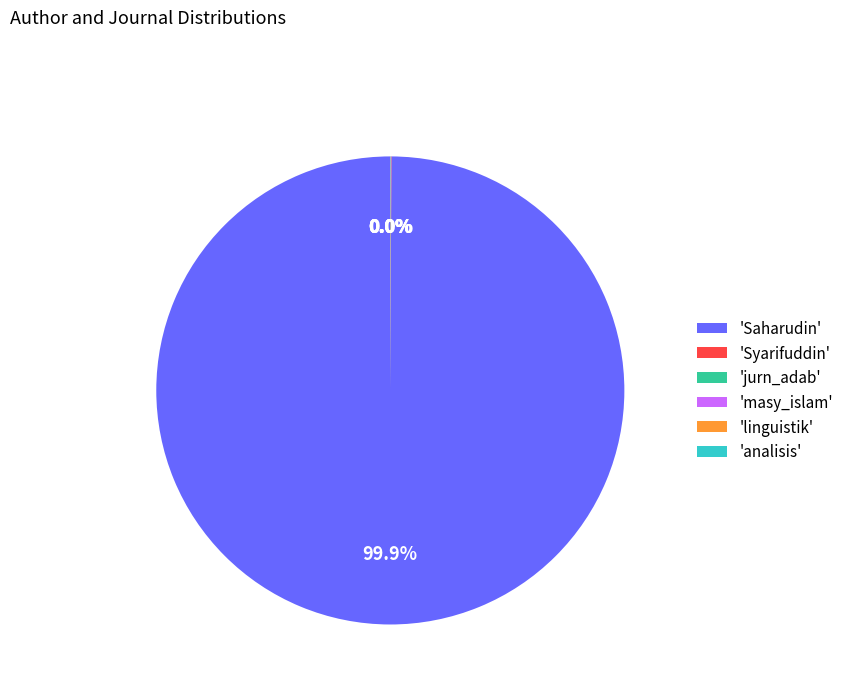

Is there a majority slice in this chart?

Yes